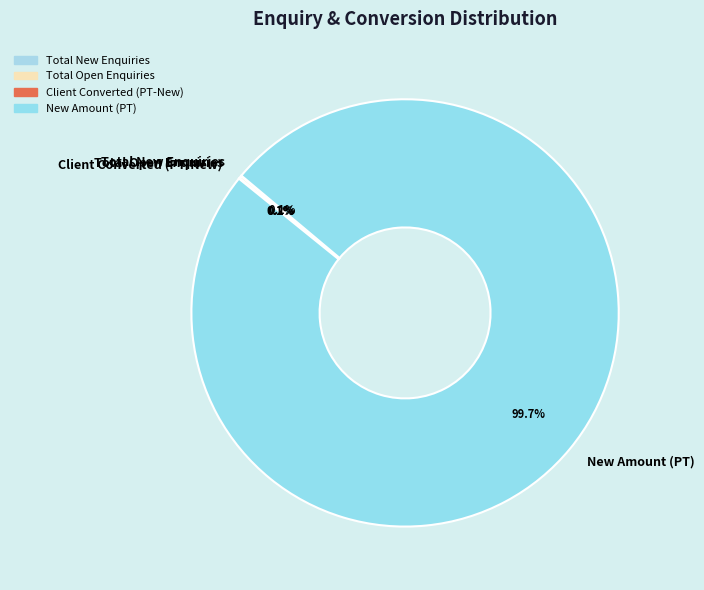

What is the largest slice in the pie chart?

New Amount (PT)